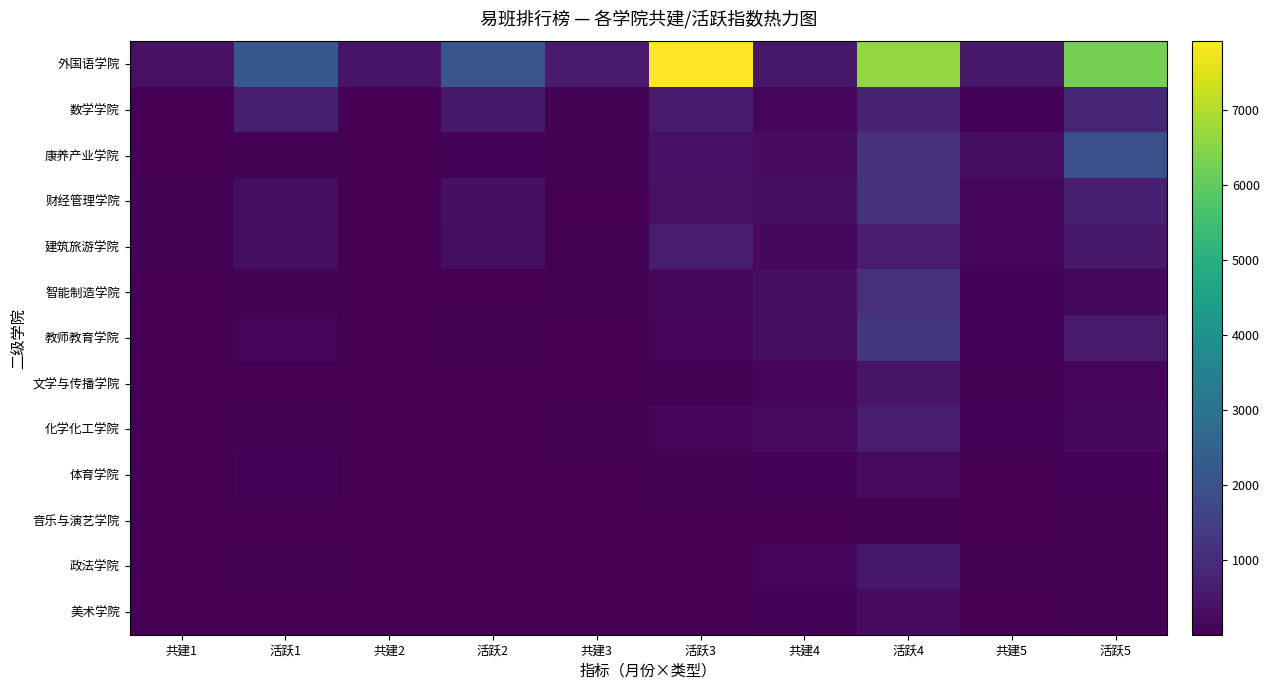

Which has a higher value, 共建2 or 共建1?

共建2